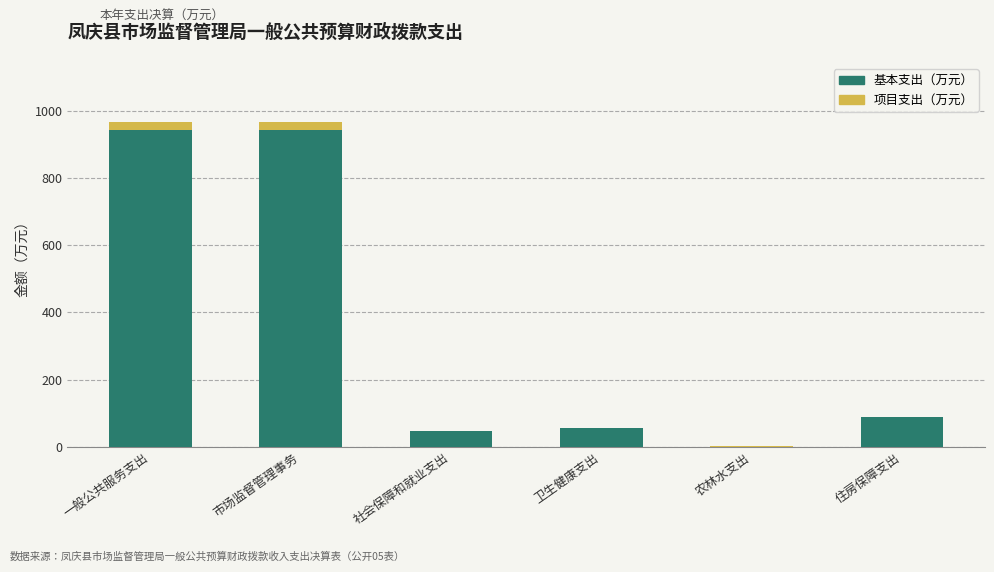

The 基本支出（万元） series shows 102.4 at 卫生健康支出. True or false?

False